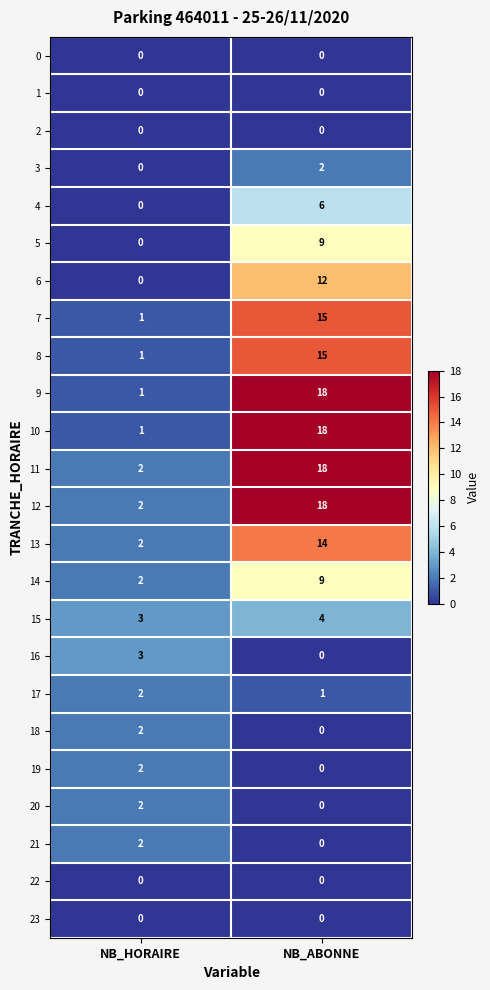

The value of 9 at NB_HORAIRE is 1. True or false?

True